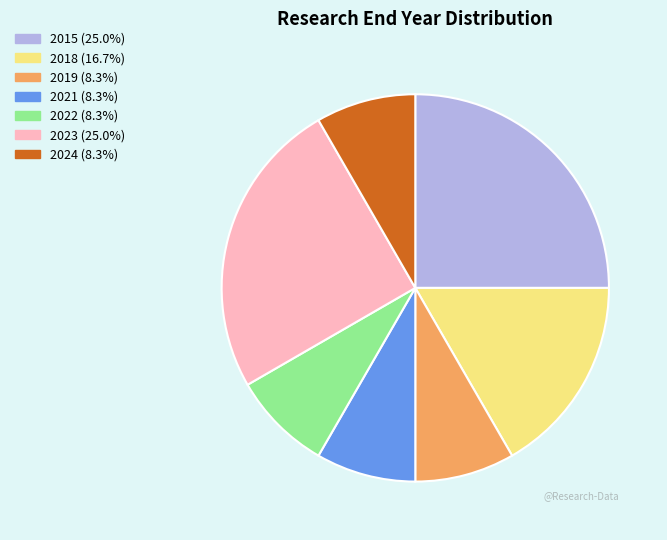

Is there a majority slice in this chart?

No